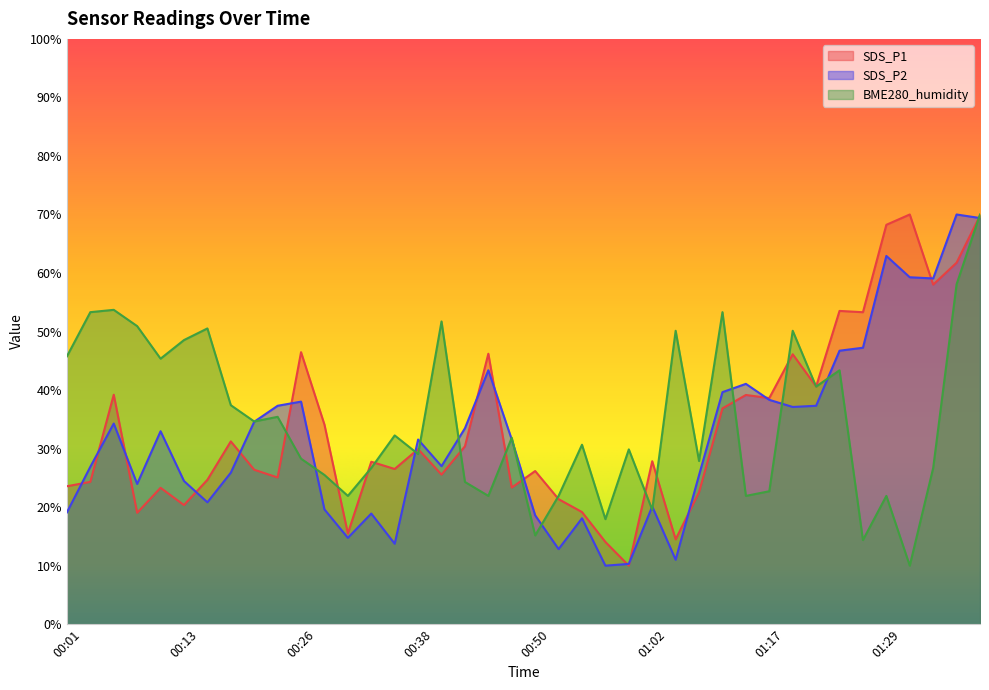

Which series changed the most between 00:21 and 00:35?

SDS_P2